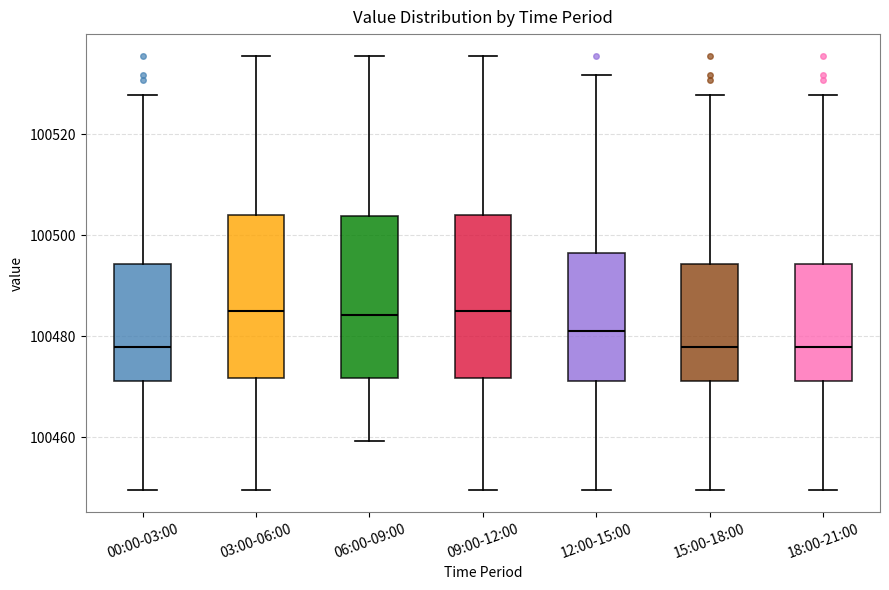

Reading left to right, transcribe this box plot: for each box, give where its median line is, the range the box spans, and where its two whiskers end, as read against the y-axis. The values are not printed on the chart, so give them approximately, as read against the axis.

00:00-03:00: median 100478, box 100472 to 100494, whiskers 100450 to 100528
03:00-06:00: median 100484, box 100472 to 100504, whiskers 100450 to 100536
06:00-09:00: median 100484, box 100472 to 100504, whiskers 100460 to 100536
09:00-12:00: median 100484, box 100472 to 100504, whiskers 100450 to 100536
12:00-15:00: median 100480, box 100472 to 100496, whiskers 100450 to 100532
15:00-18:00: median 100478, box 100472 to 100494, whiskers 100450 to 100528
18:00-21:00: median 100478, box 100472 to 100494, whiskers 100450 to 100528